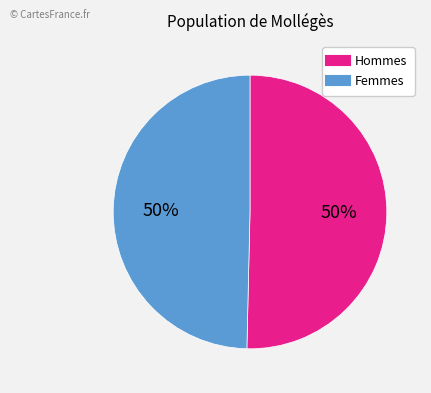

Count the number of slices in the pie.

2